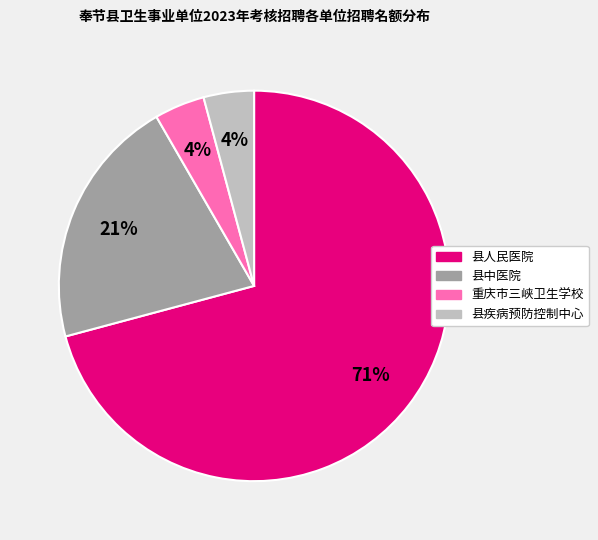

To the nearest percent, what is the combined percentage of 县疾病预防控制中心 and 县人民医院?

75%